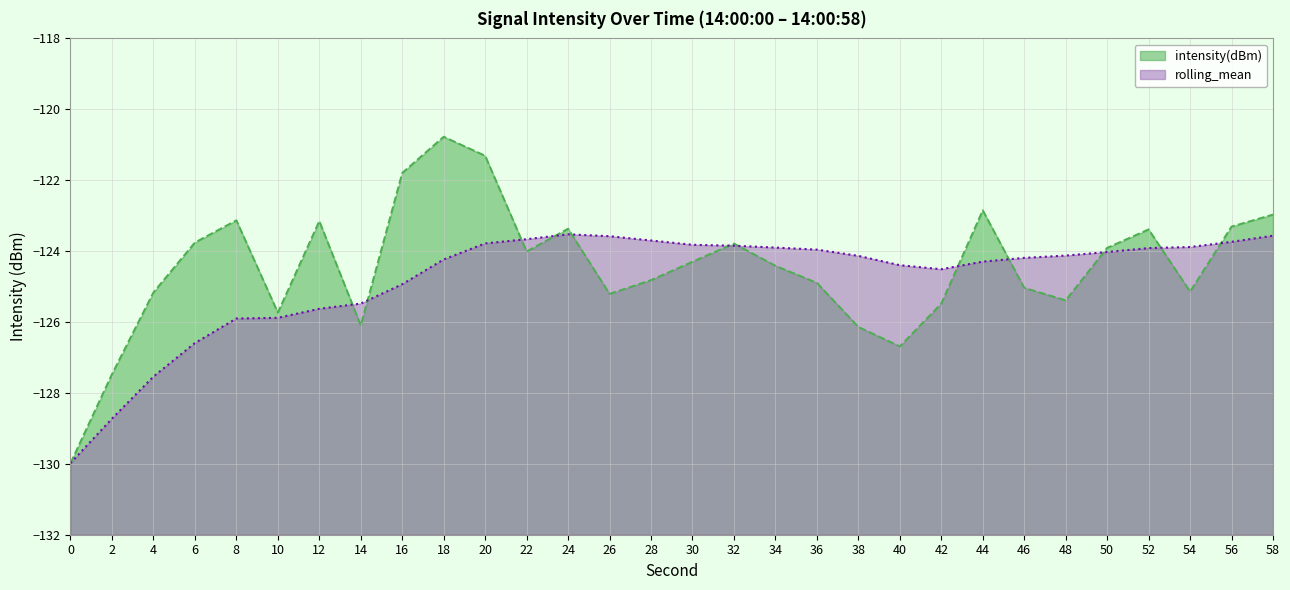

Read the rolling_mean value at 12.

-125.6